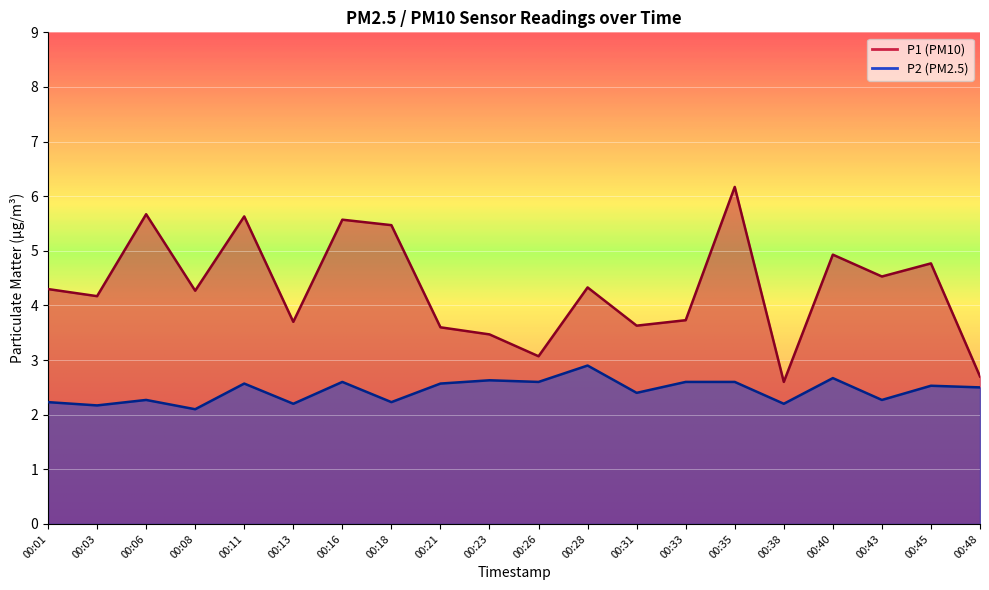

Is the value of P2 at 00:13 greater than the value of P1 at 00:38?

No